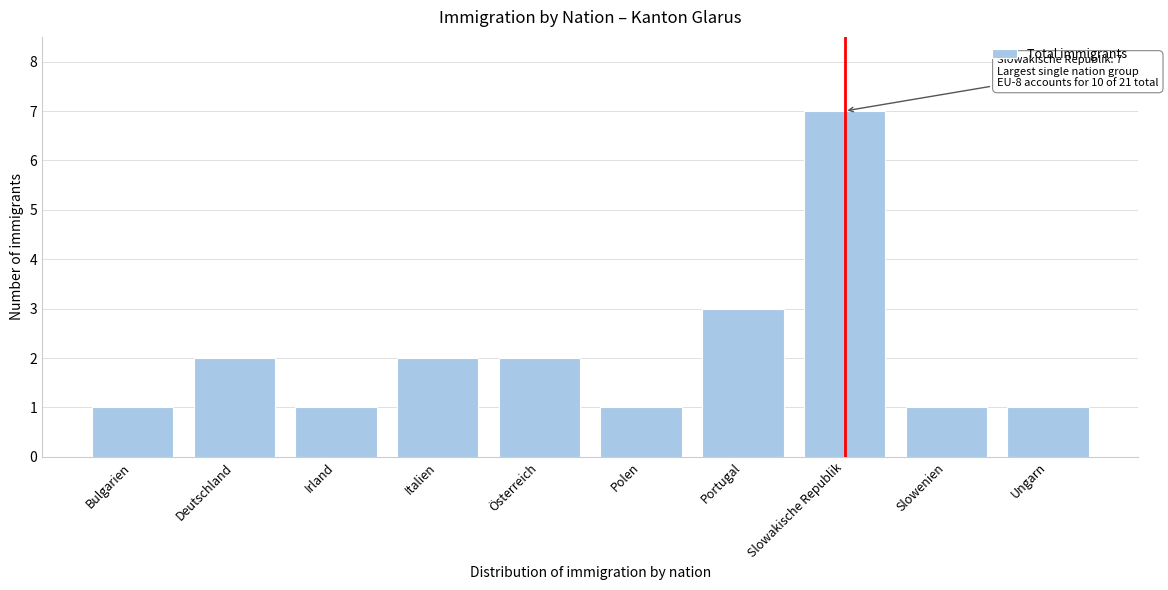

Reading right to left, what are all the values shown in this chart?

1	1	7	3	1	2	2	1	2	1